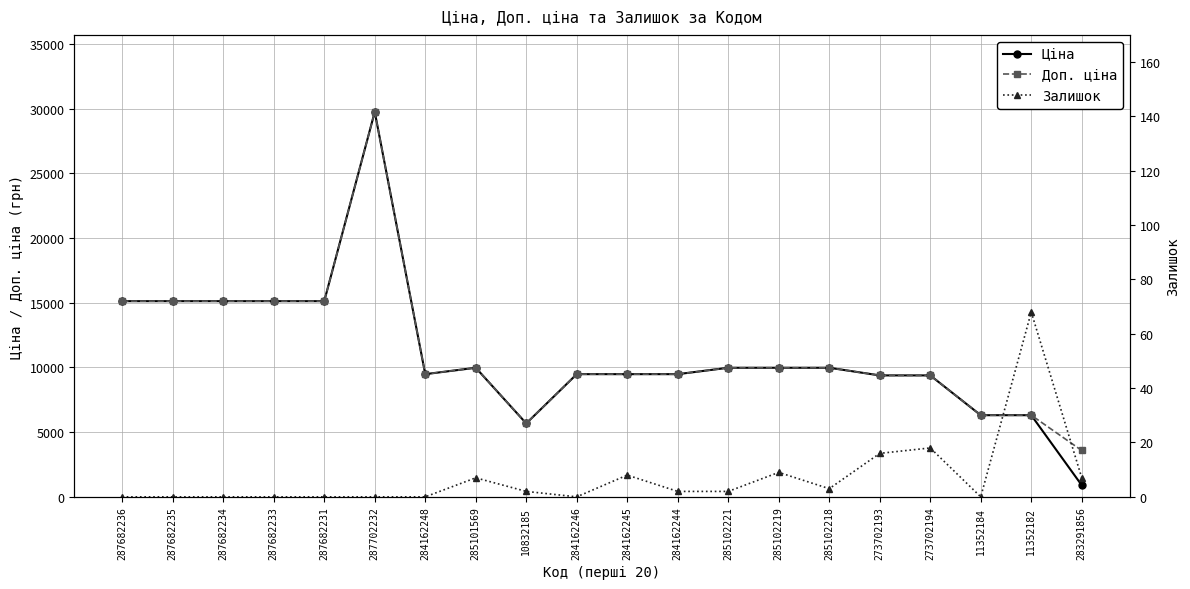

How many data points in Ціна are above 9974?

10